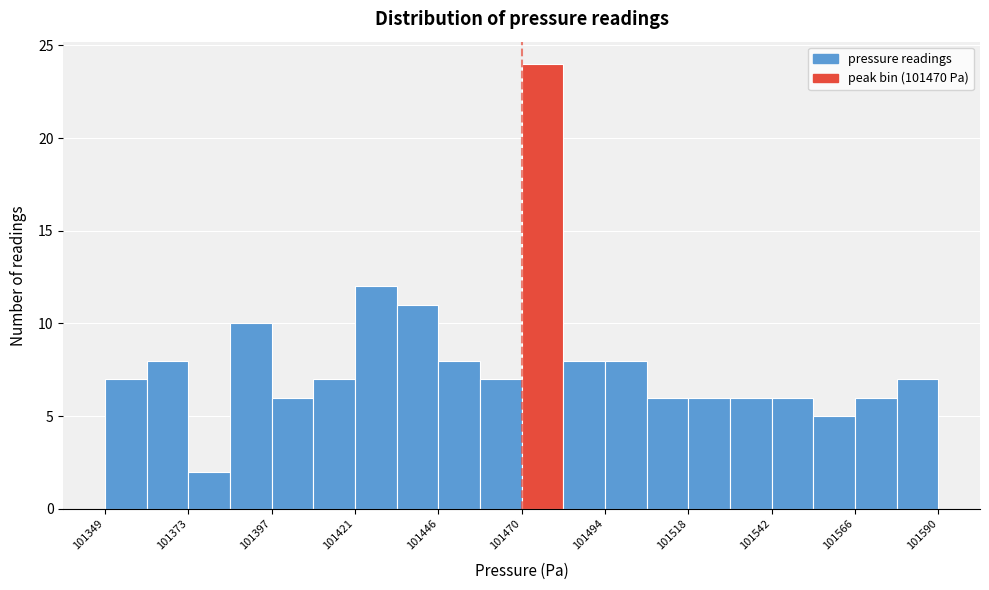

Around what value on the x-axis is the tallest bar? Give the approximate position of its centre, as read against the axis.

101475